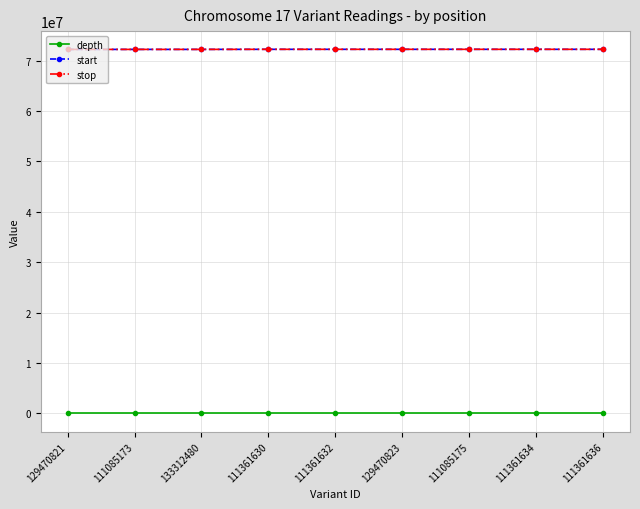

True or false: stop and depth cross at least once.

False